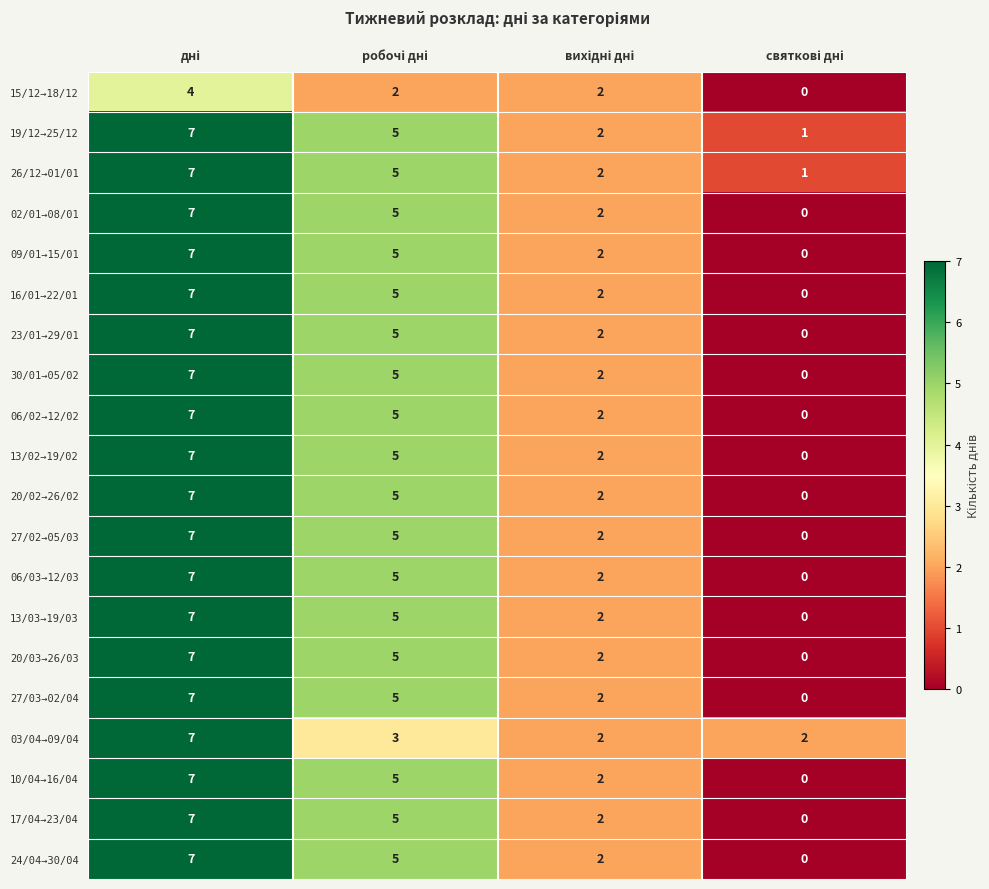

What is the difference between the maximum and minimum values in the 24/04→30/04 series?

7